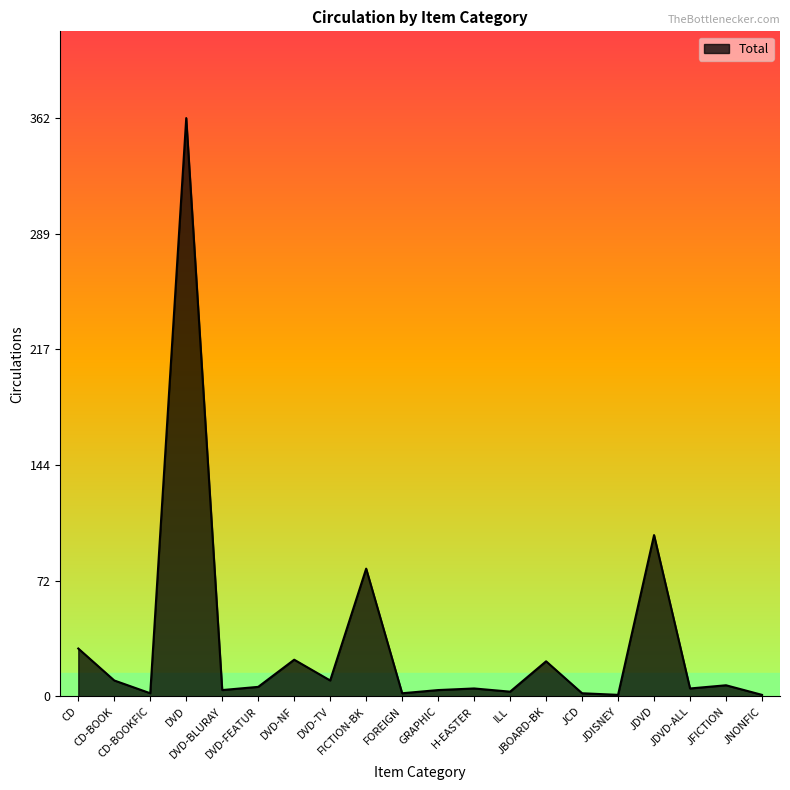

What is the difference between the maximum and minimum values?

361